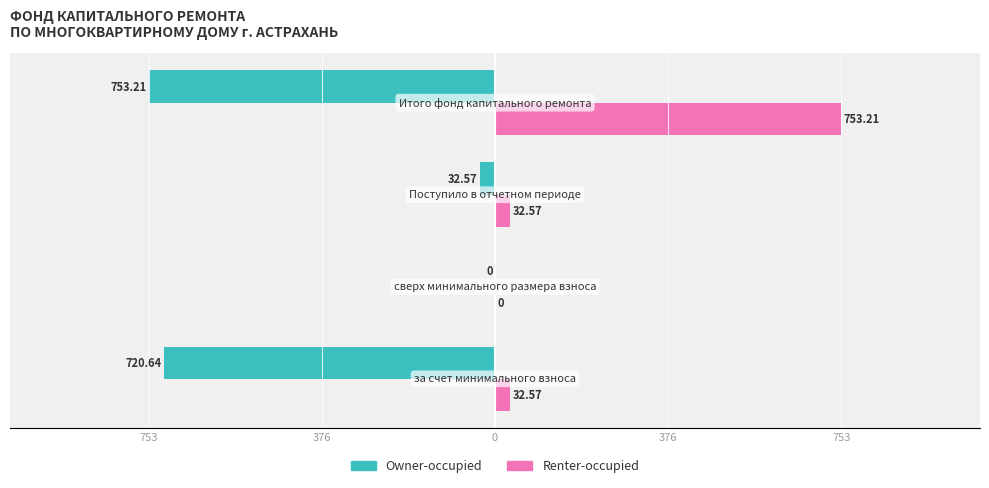

What are all the series names shown in the legend?

Owner-occupied, Renter-occupied